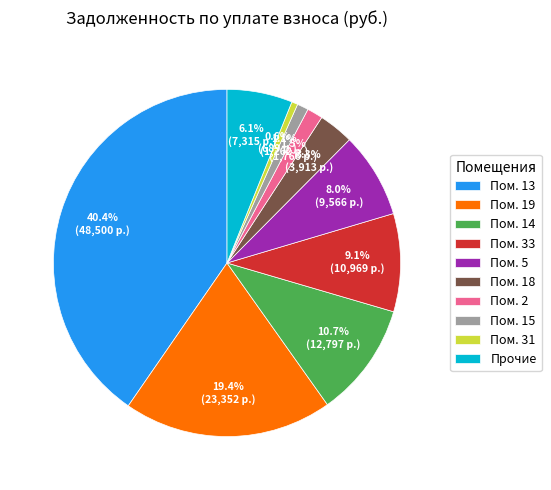

To the nearest percent, what is the average slice percentage?

10%